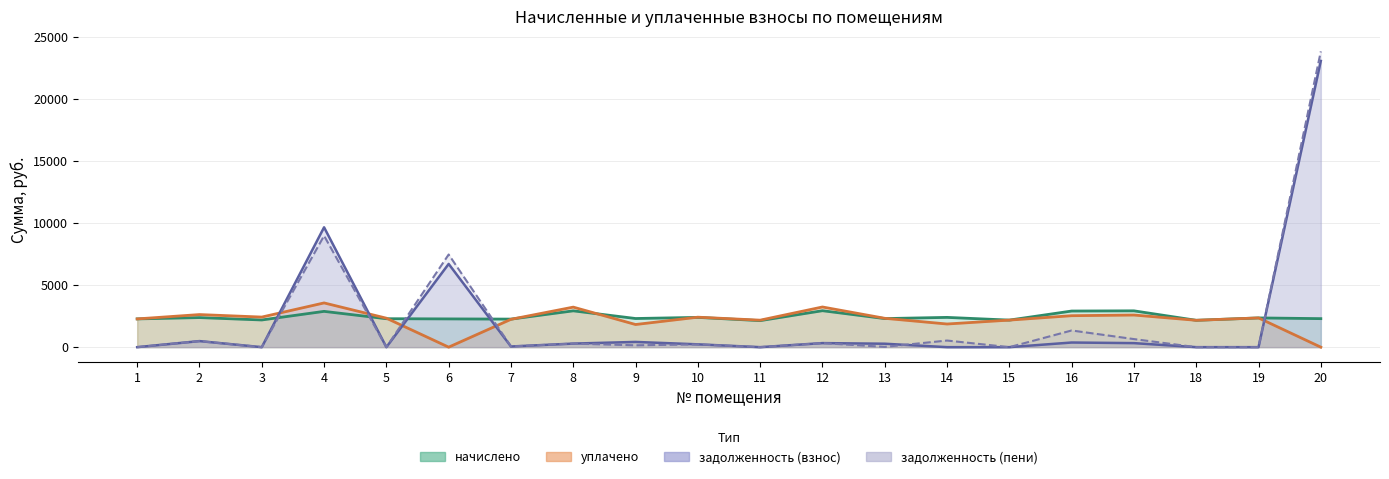

In задолженность (пени), how many points are lower than both neighbors (excluding endpoints)?

7